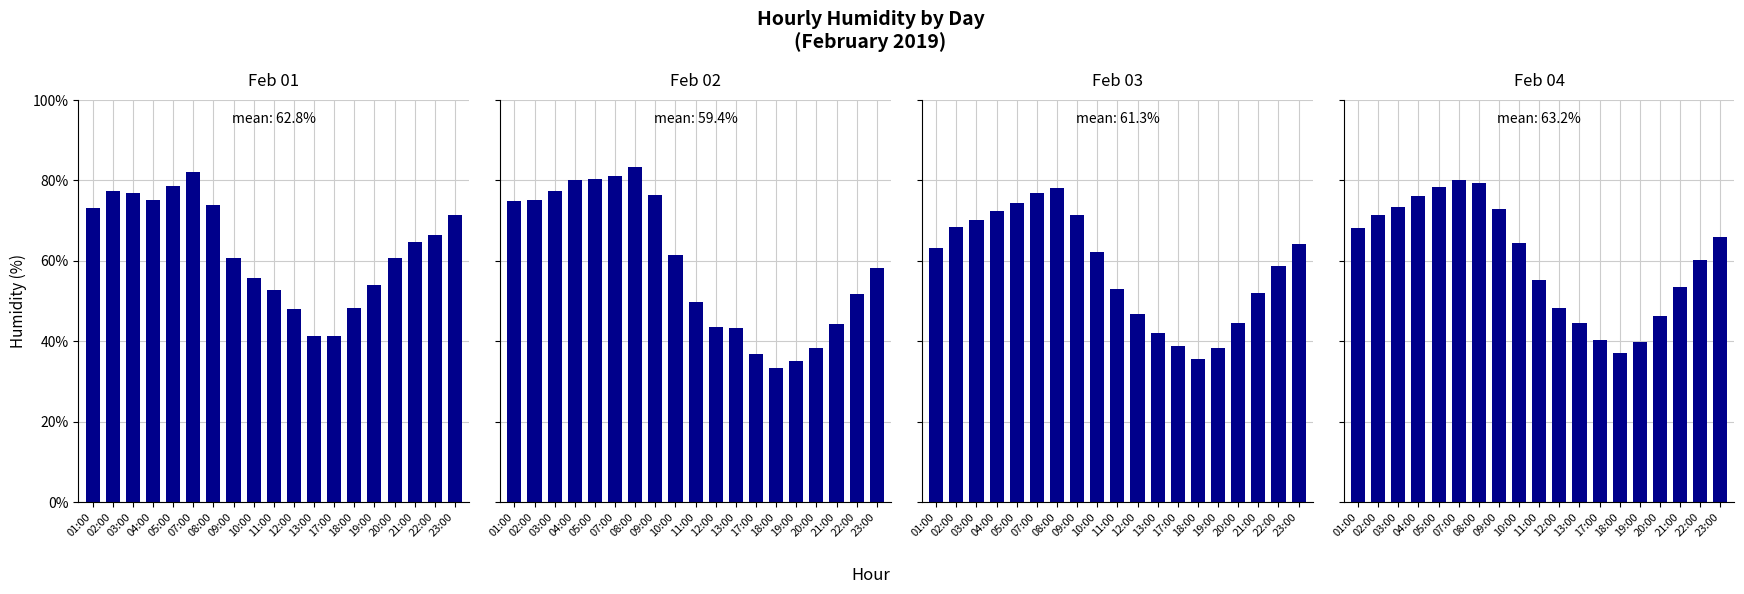

At how many categories does at least one series exceed 76?

7